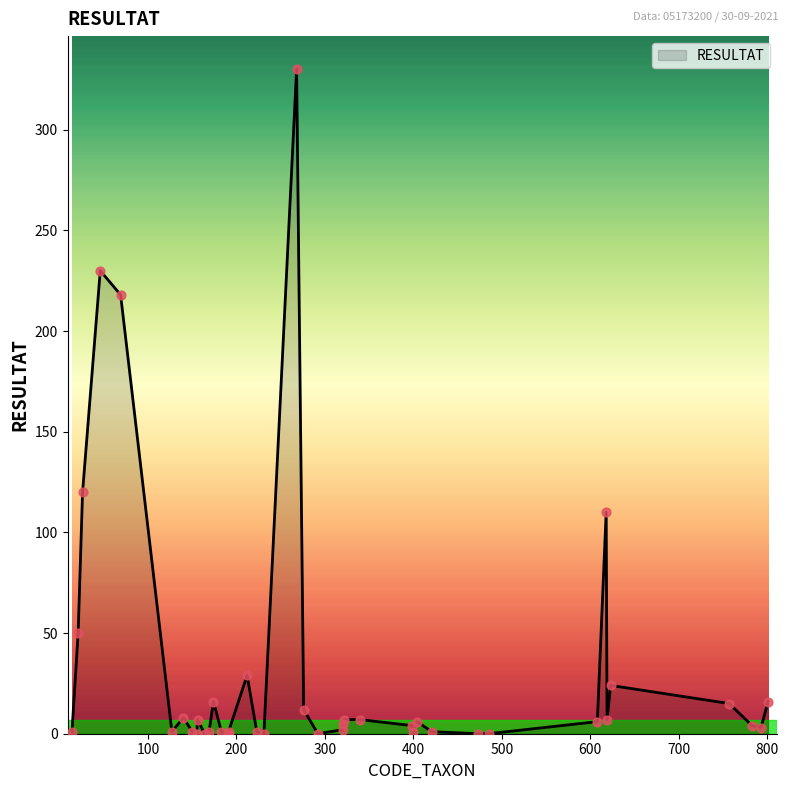

What is the greatest value displayed?

330